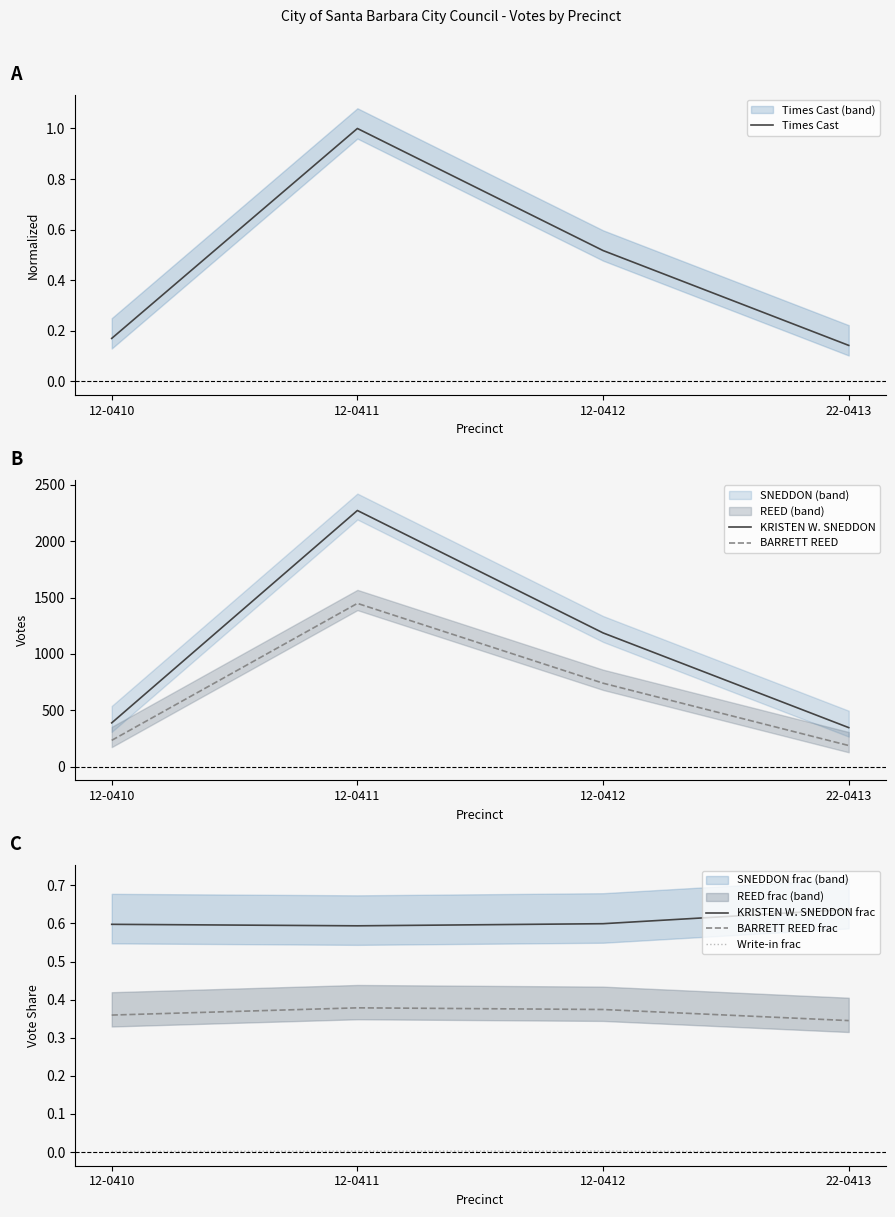

At how many categories does at least one series exceed 1950?

1